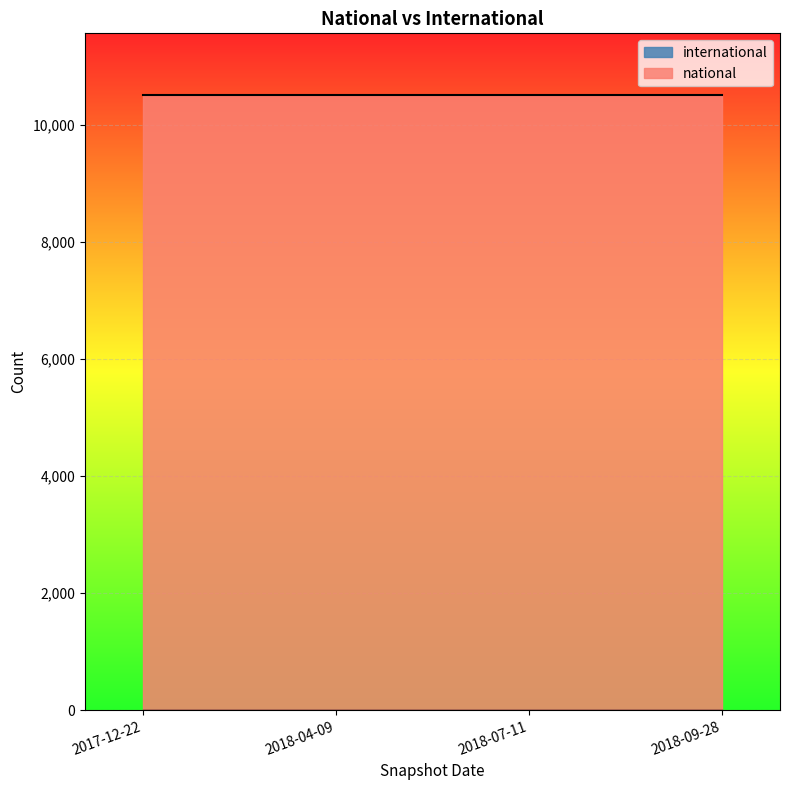

The value of international at 2018-07-11 is 0. True or false?

True